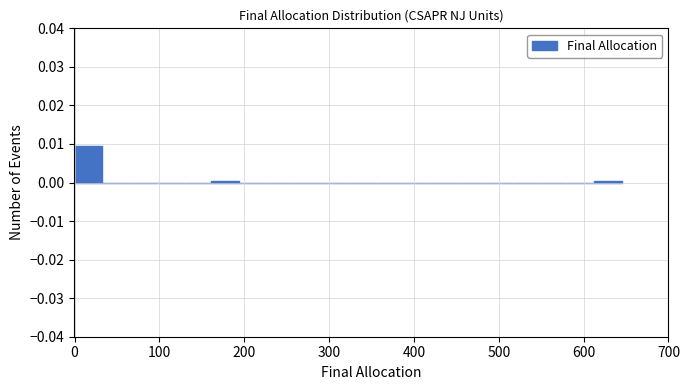

Around what value on the x-axis is the tallest bar? Give the approximate position of its centre, as read against the axis.

20